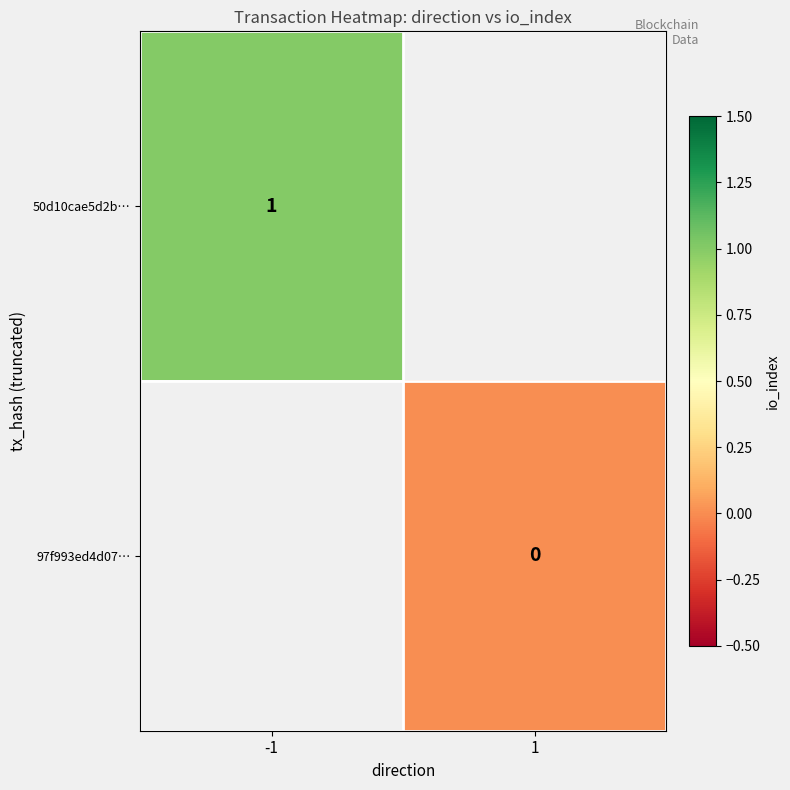

How many series are shown in this chart?

2